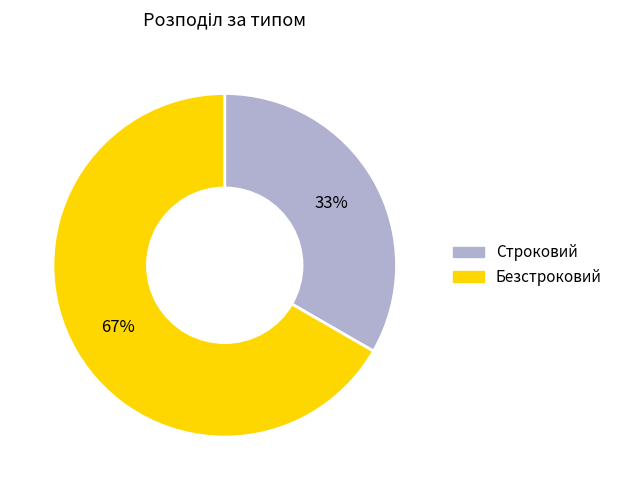

Is there a majority slice in this chart?

Yes